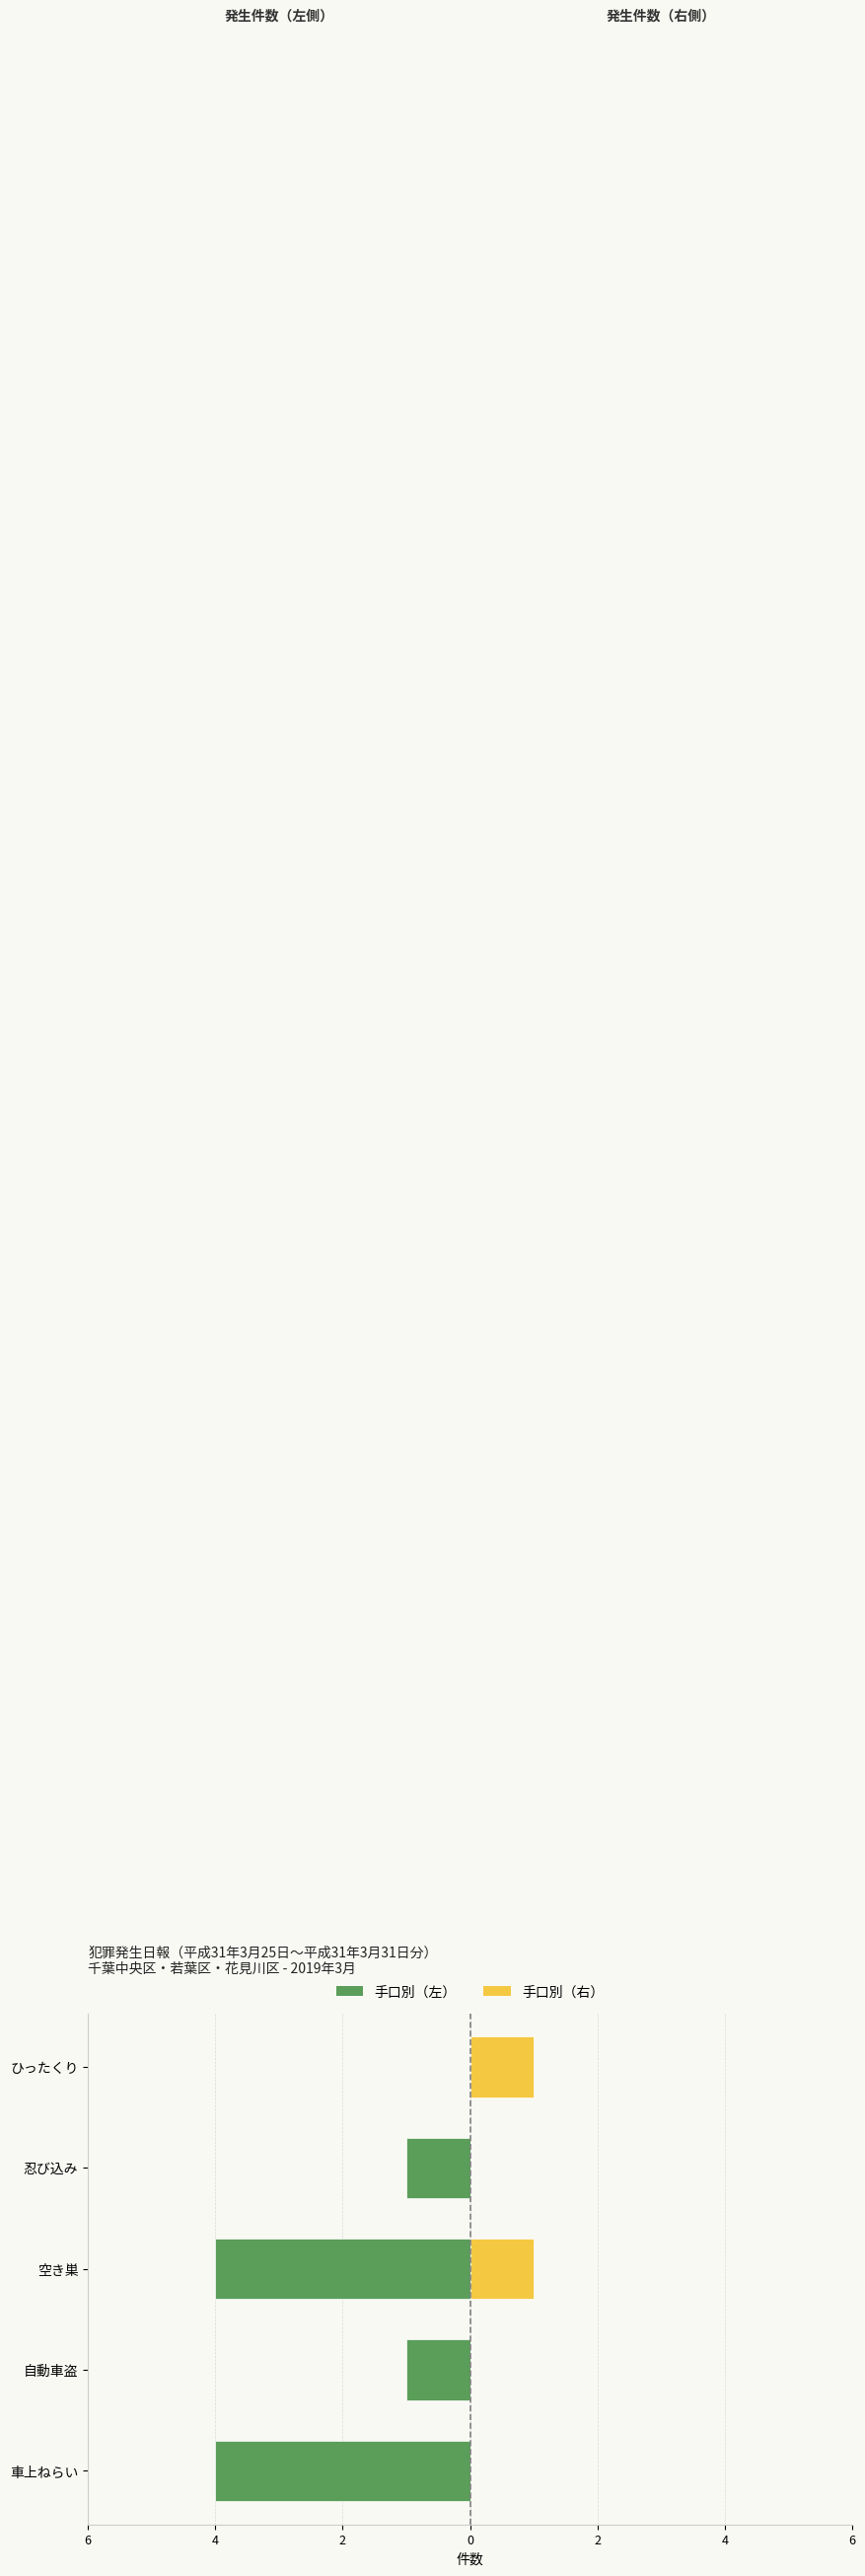

At how many categories does at least one series exceed -3?

5